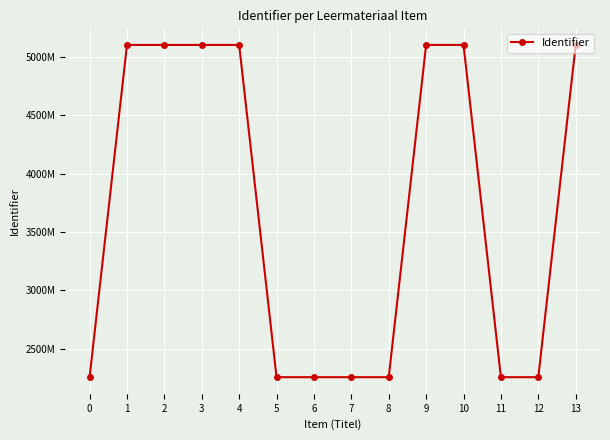

Reading left to right, extract all data points from this chart.

0=2258580	1=5100123	2=5100124	3=5100126	4=5100128	5=2258588	6=2258590	7=2258591	8=2258592	9=5100129	10=5100130	11=2258596	12=2258599	13=5100132